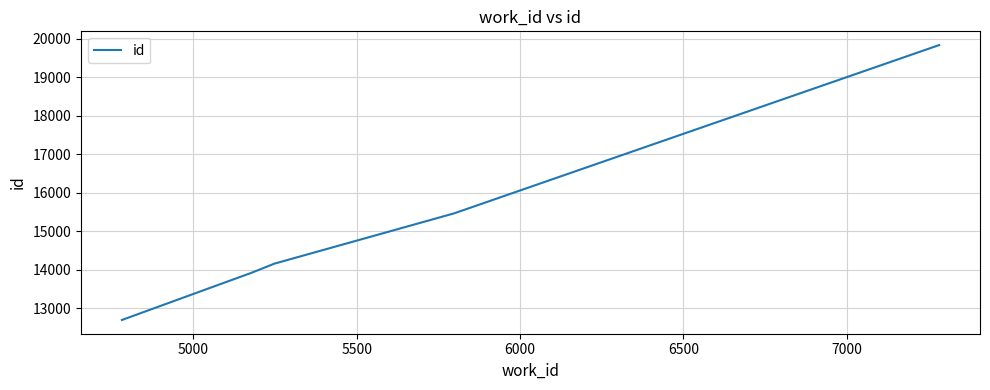

Does the chart display data point markers on the line(s)?

No